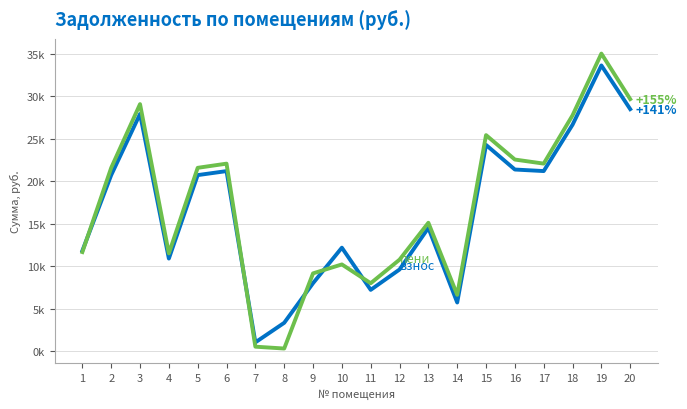

Does the chart have visible grid lines?

Yes